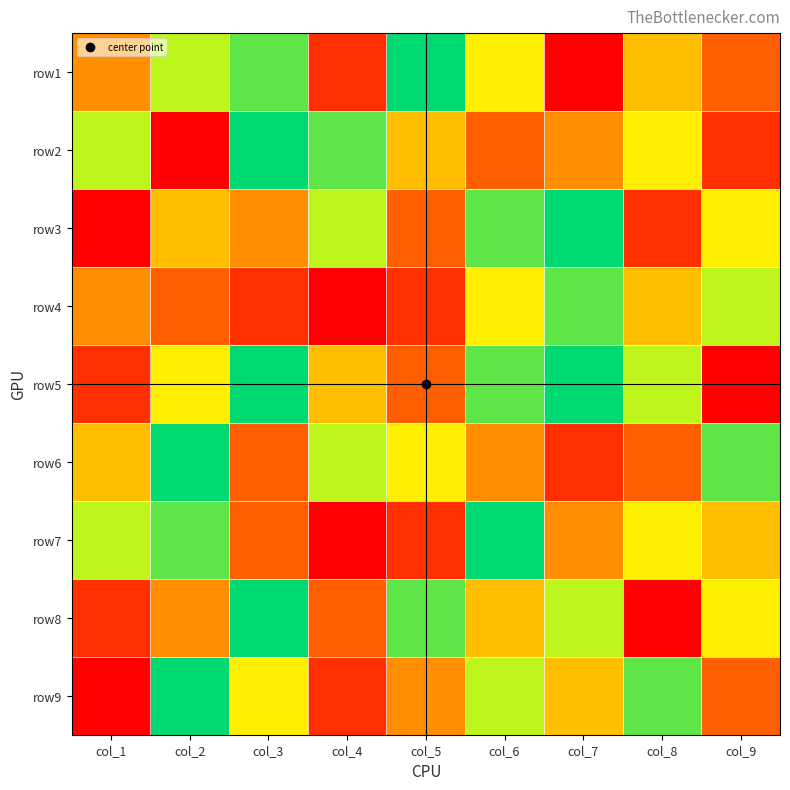

How many series are shown in this chart?

9